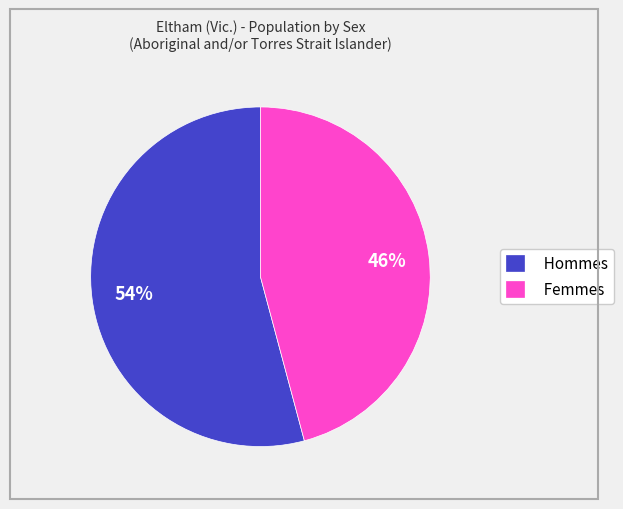

To the nearest percent, what portion does Femmes represent?

46%